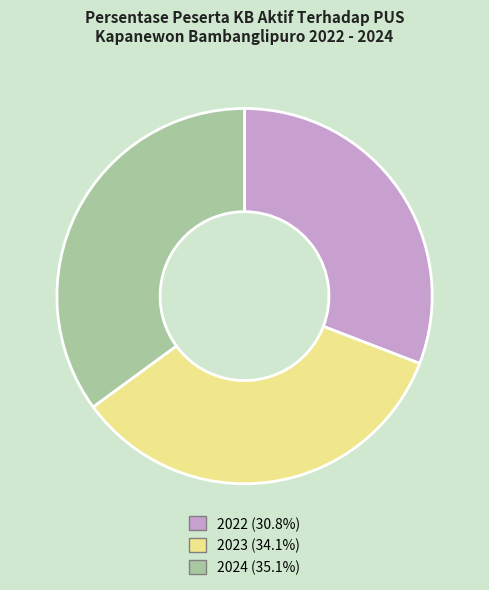

Which has a higher value, 2022 or 2024?

2024